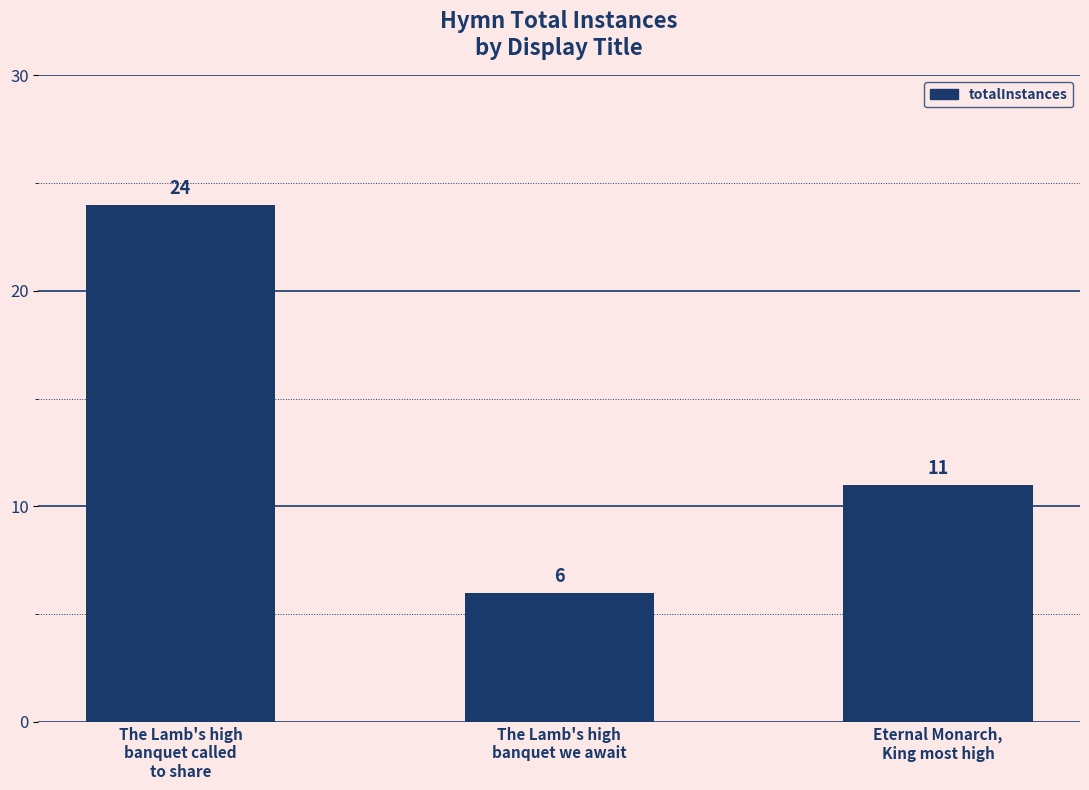

Is it true that the value at The Lamb's high
banquet we await is 8?

False